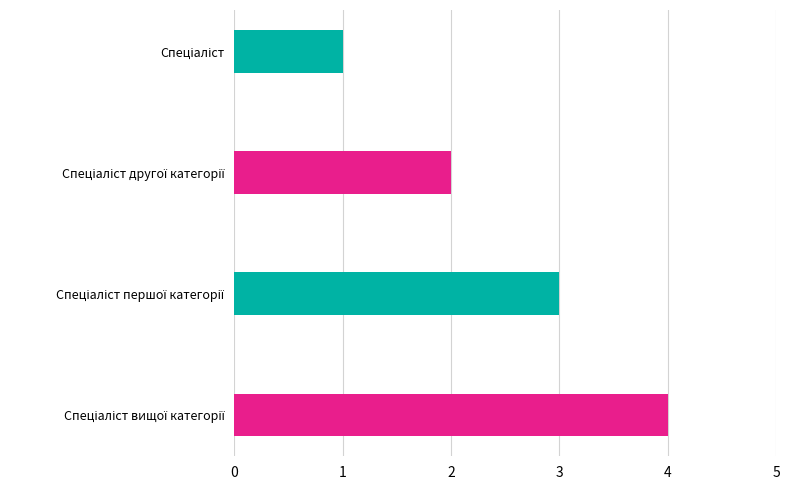

What is the sum of all values?

10